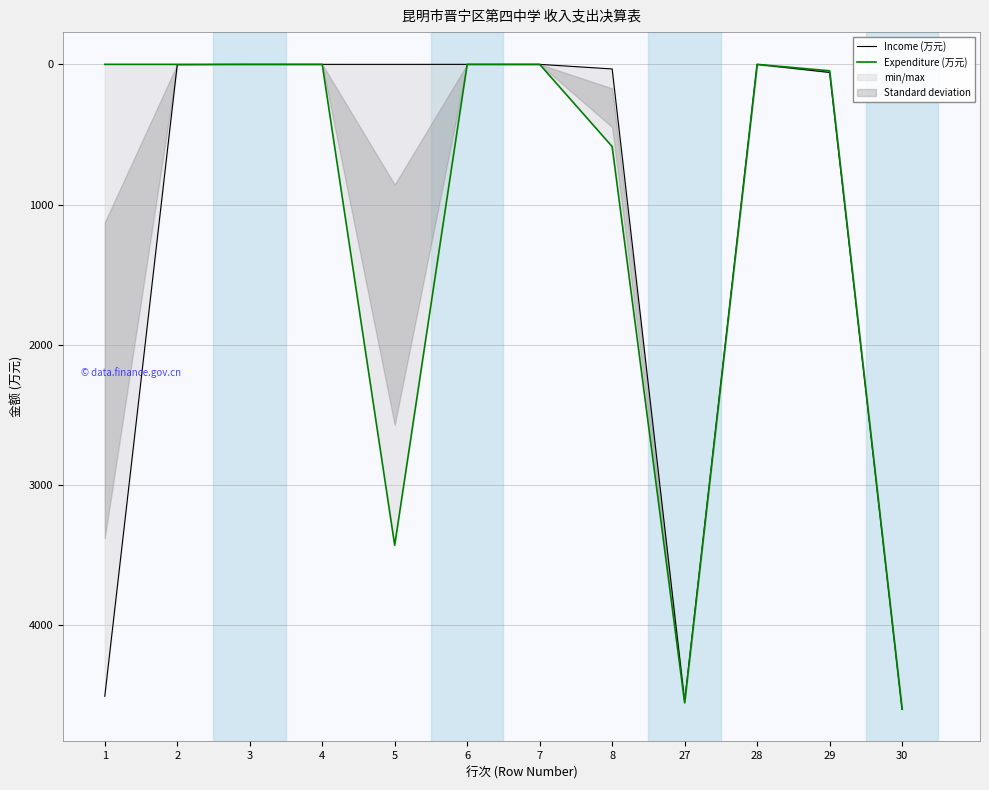

What are all the series names shown in the legend?

Income (万元), Expenditure (万元)